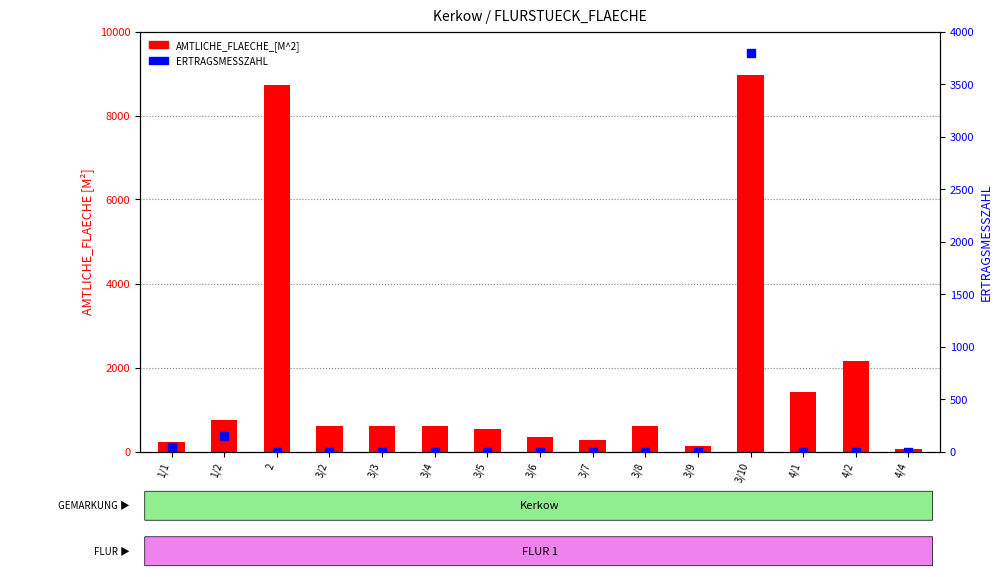

Which series contains the lowest Y value?

ERTRAGSMESSZAHL